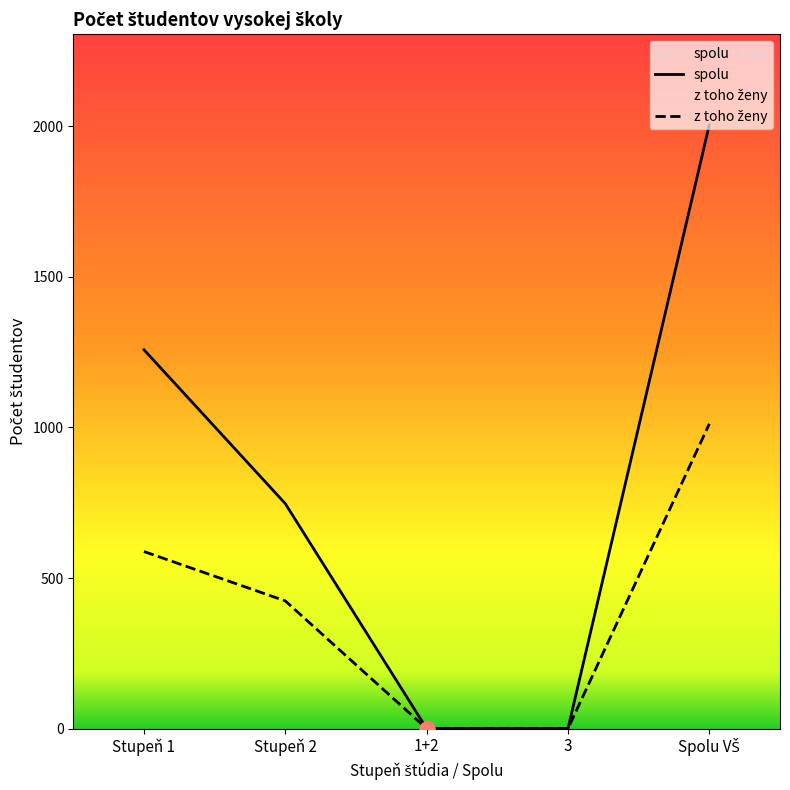

Which series has the largest Y range (max minus min)?

spolu